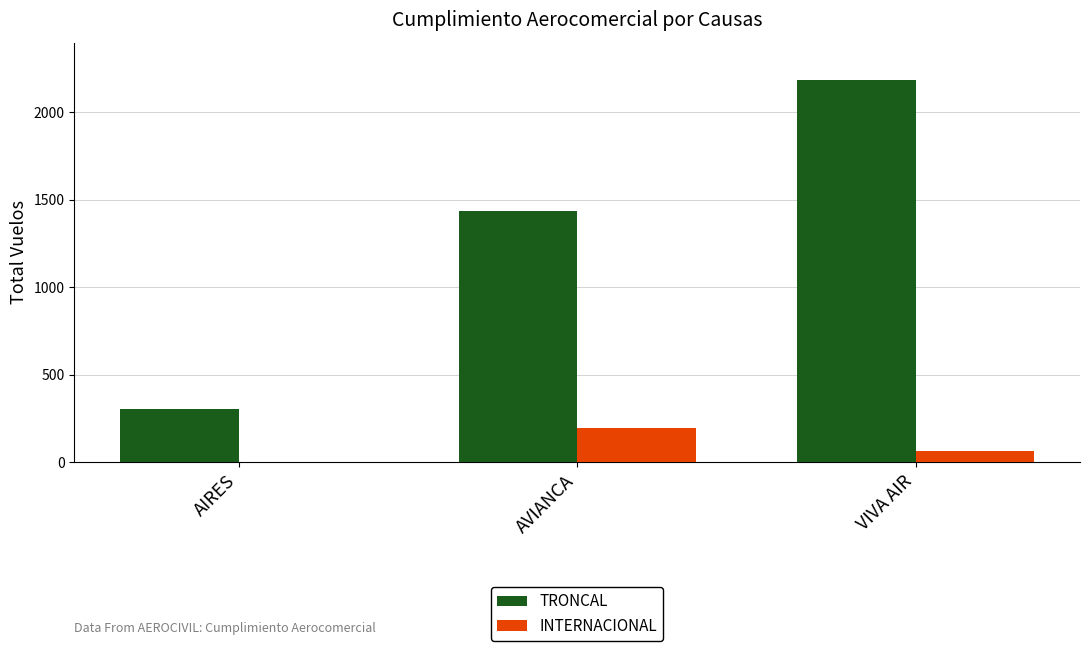

The value of INTERNACIONAL at AVIANCA is 193. True or false?

True